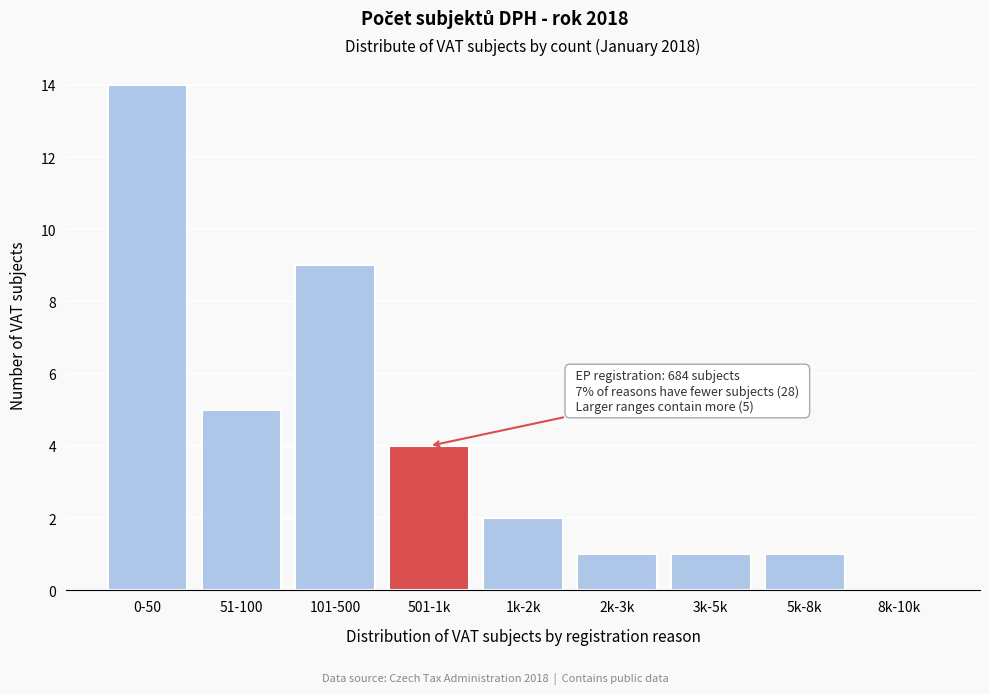

Reading left to right, what are all the values shown in this chart?

0-50=14	51-100=5	101-500=9	501-1k=4	1k-2k=2	2k-3k=1	3k-5k=1	5k-8k=1	8k-10k=0